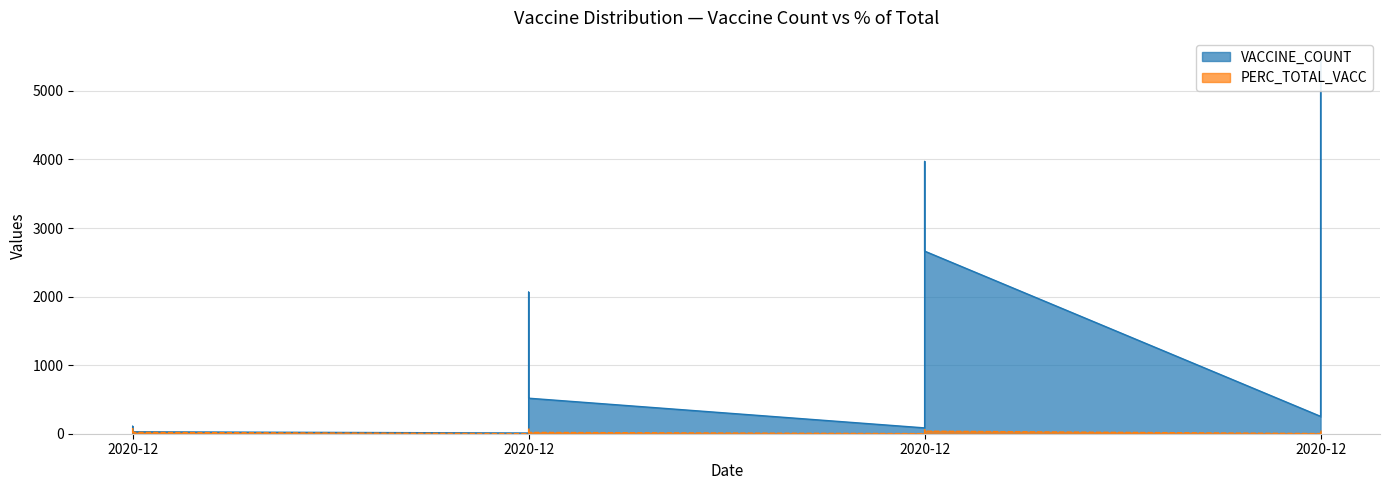

Where is the first local maximum for VACCINE_COUNT?

2020-12